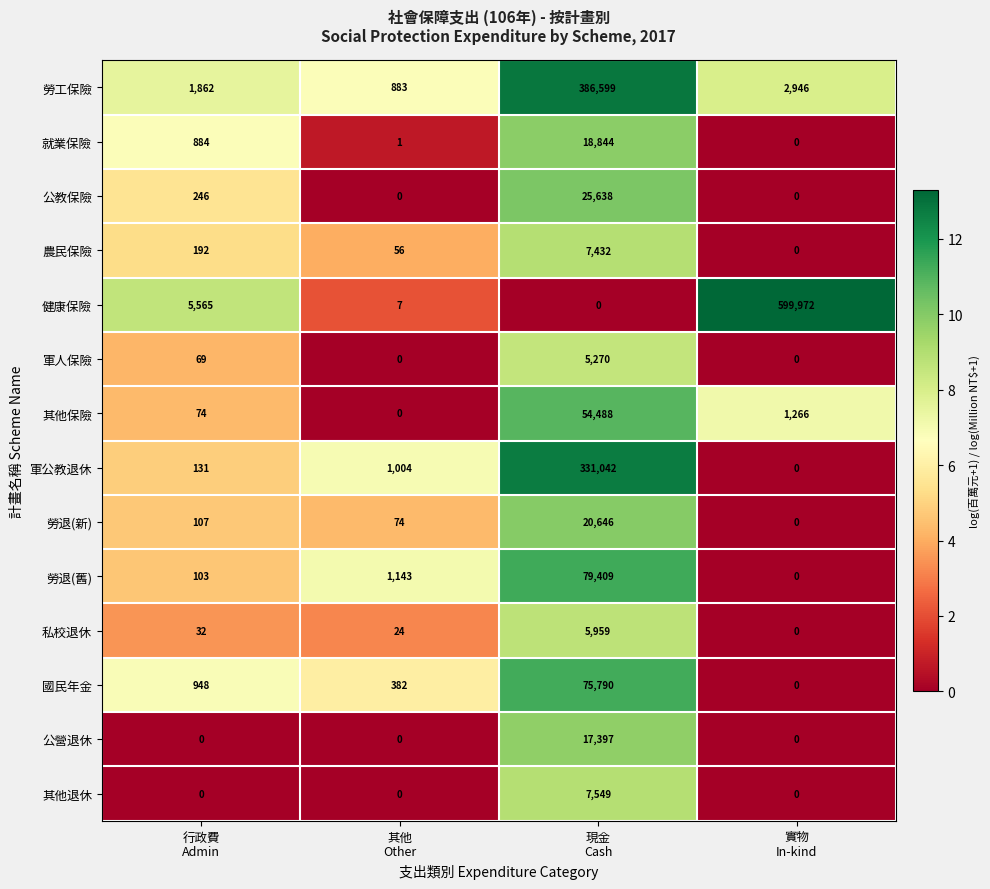

What is the difference between the second highest and minimum values in the 私校退休 series?

32